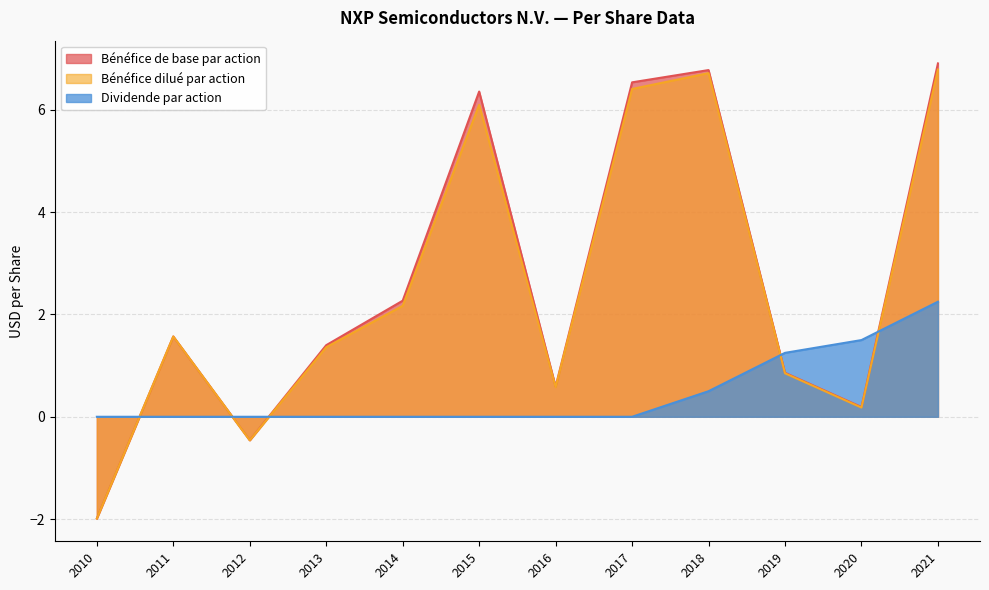

At which label does Bénéfice dilué par action first exceed 1?

2011